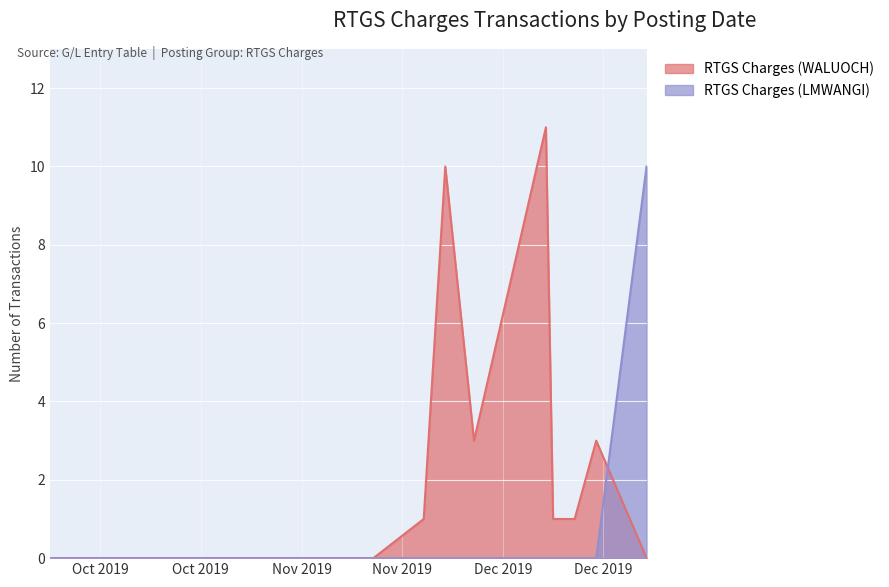

Which has a higher value, 2019-11-29 or 2019-10-01?

2019-11-29